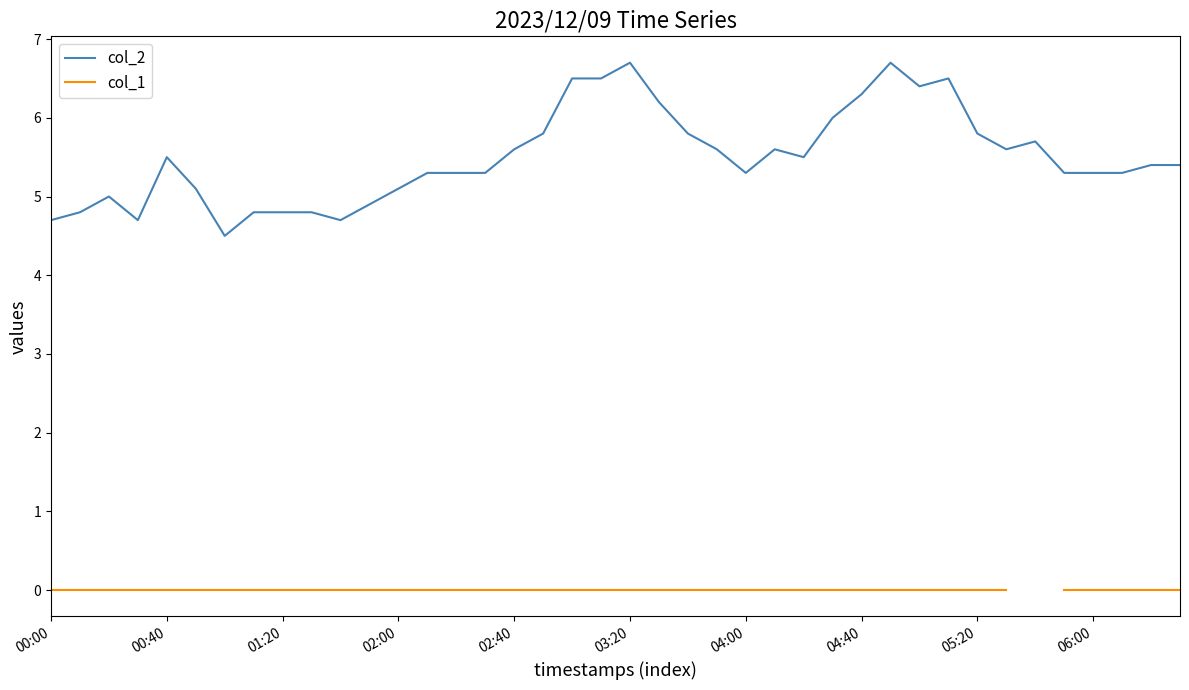

The value of col_2 at 02:00 is 6.7. True or false?

False